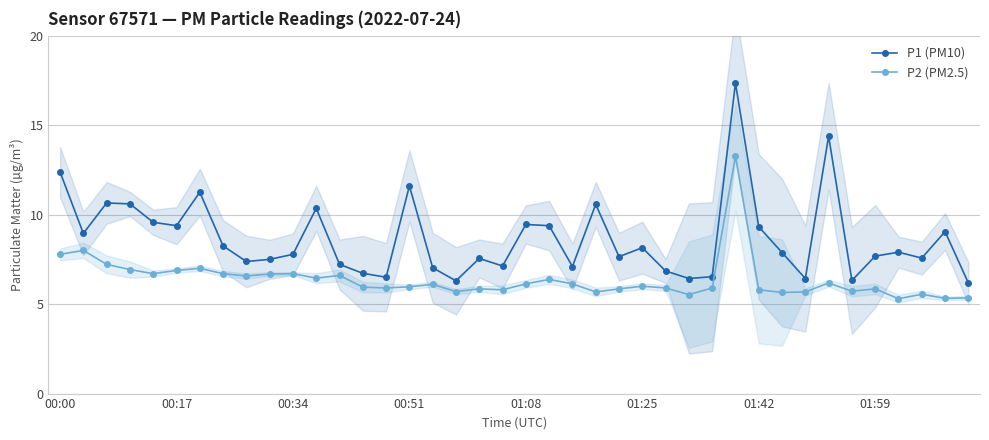

What is the total value across all series at 13?

12.7